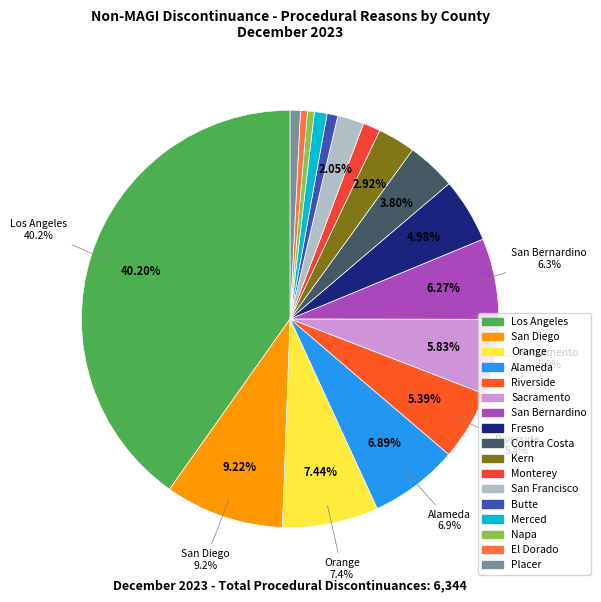

What percentage do Fresno and Sacramento together represent?

10.8%